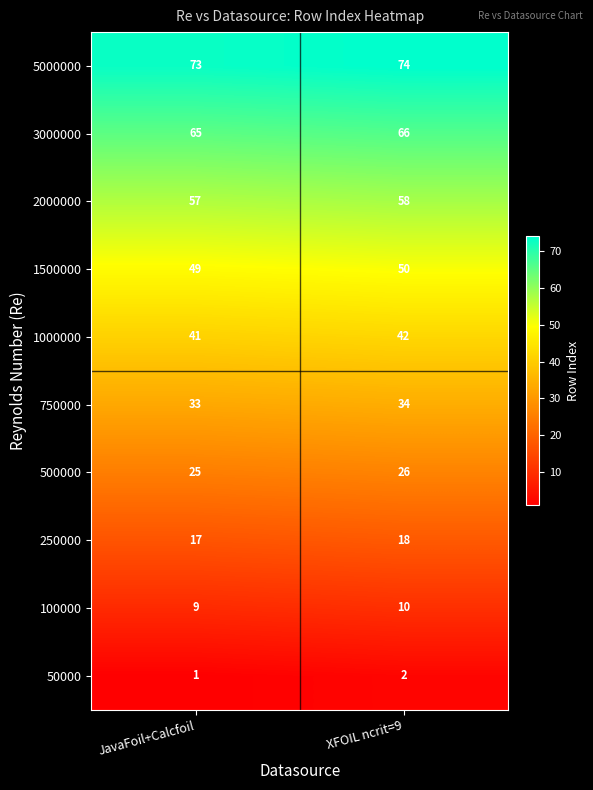

What is the spread (max minus min) of values at JavaFoil+Calcfoil?

72